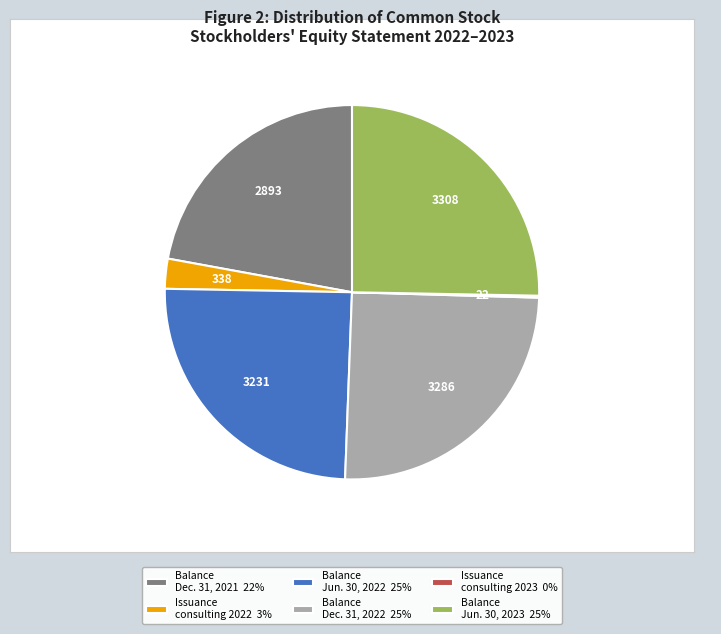

Is there a majority slice in this chart?

No